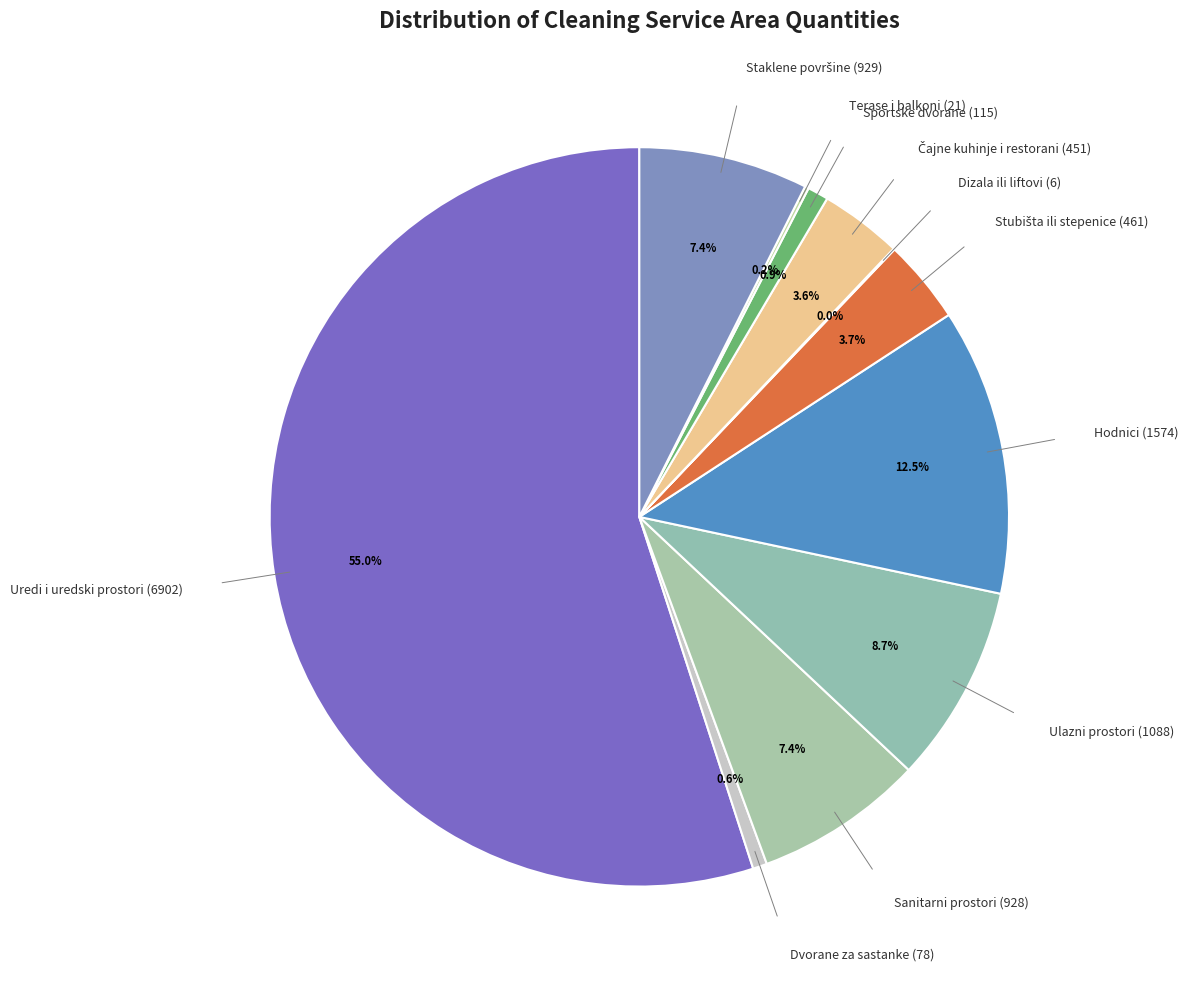

Which slice is the smallest?

Dizala ili liftovi